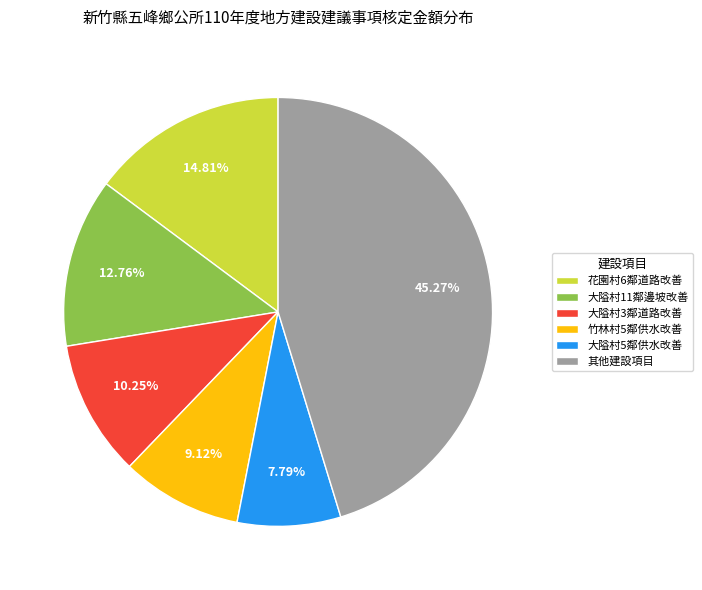

Is there any slice that represents more than half of the pie?

No